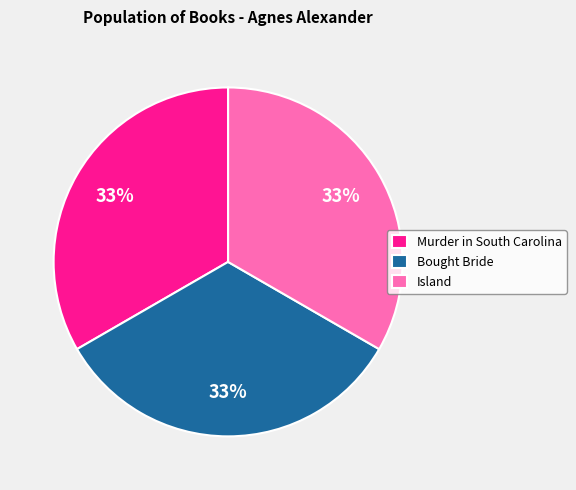

To the nearest percent, what is the average slice percentage?

33%